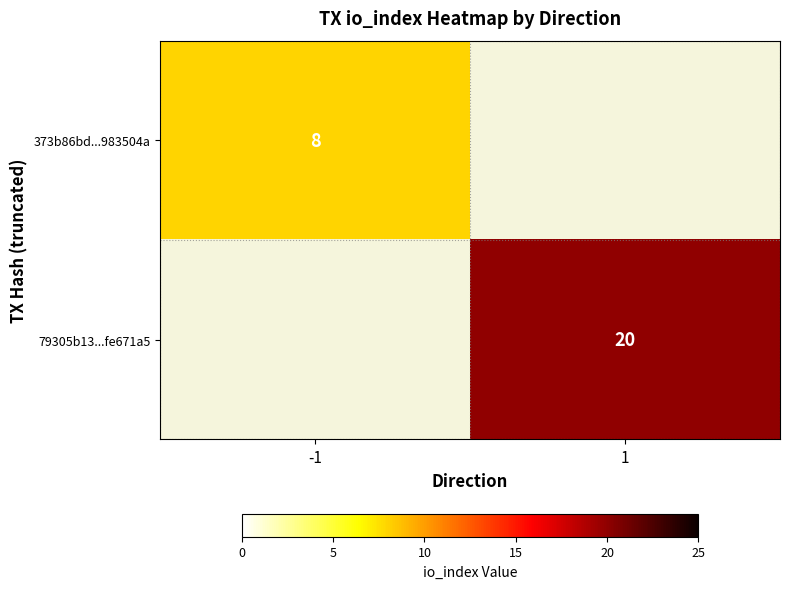

The 79305b13...fe671a5 series shows 20 at 1. True or false?

True